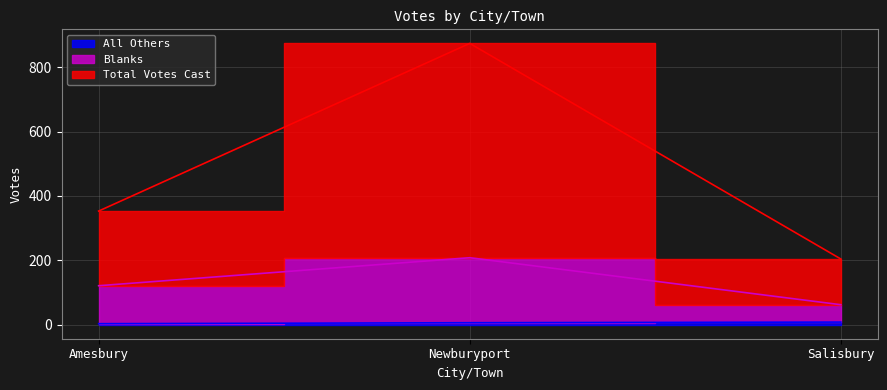

What is the difference between the All Others values at Newburyport and Amesbury?

3